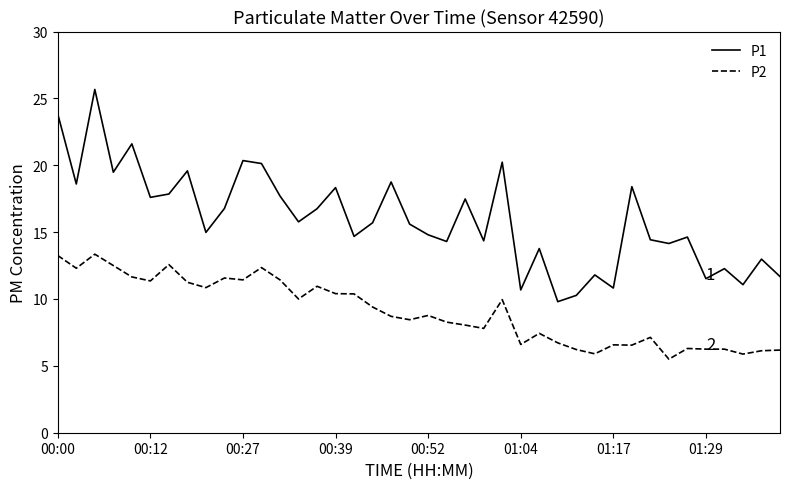

How many lines are shown in the chart?

2